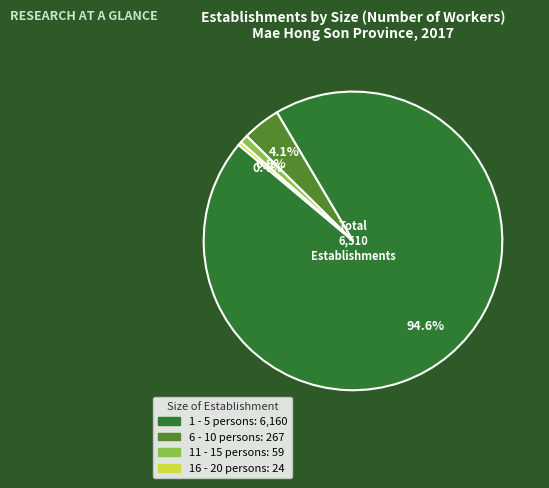

How much of the chart is everything except 6 - 10 persons?

95.9%